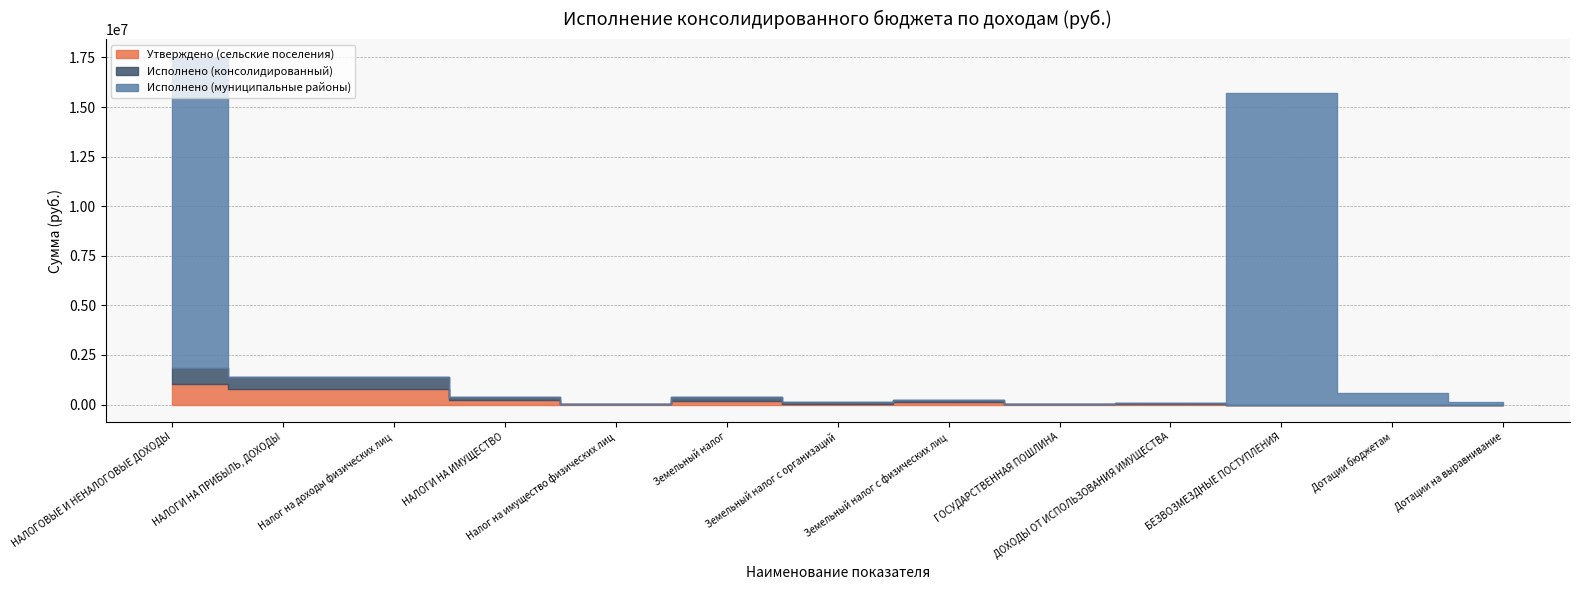

What position from the right is Дотации бюджетам?

2